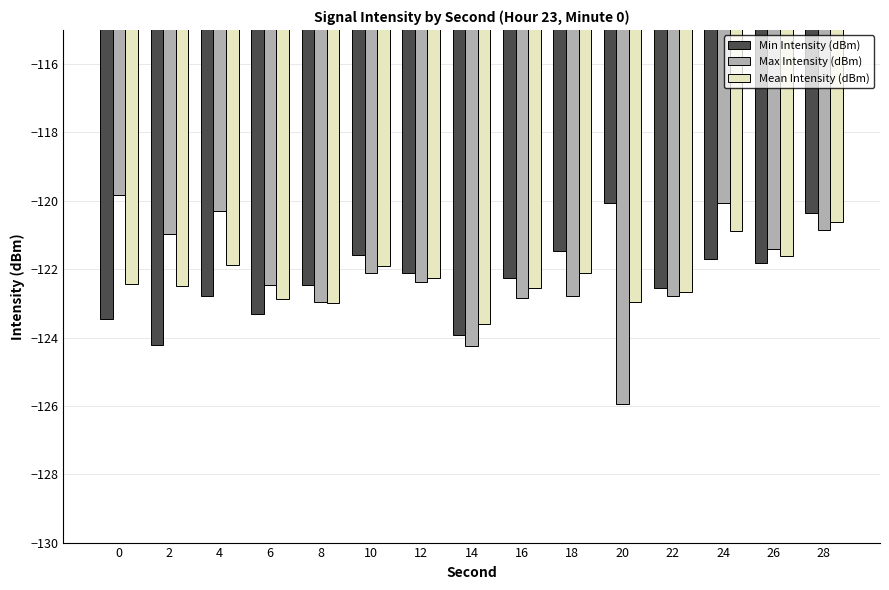

Which series changed the most between 24 and 28?

Min Intensity (dBm)